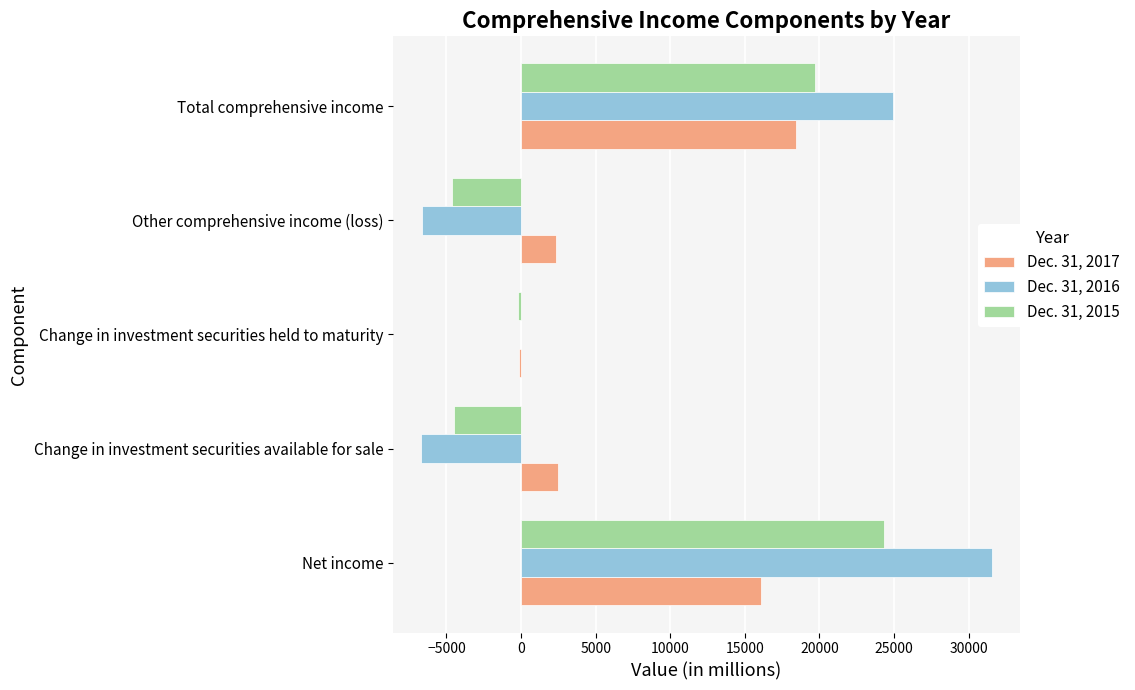

True or false: Dec. 31, 2015 has a value of 33998 at Total comprehensive income.

False